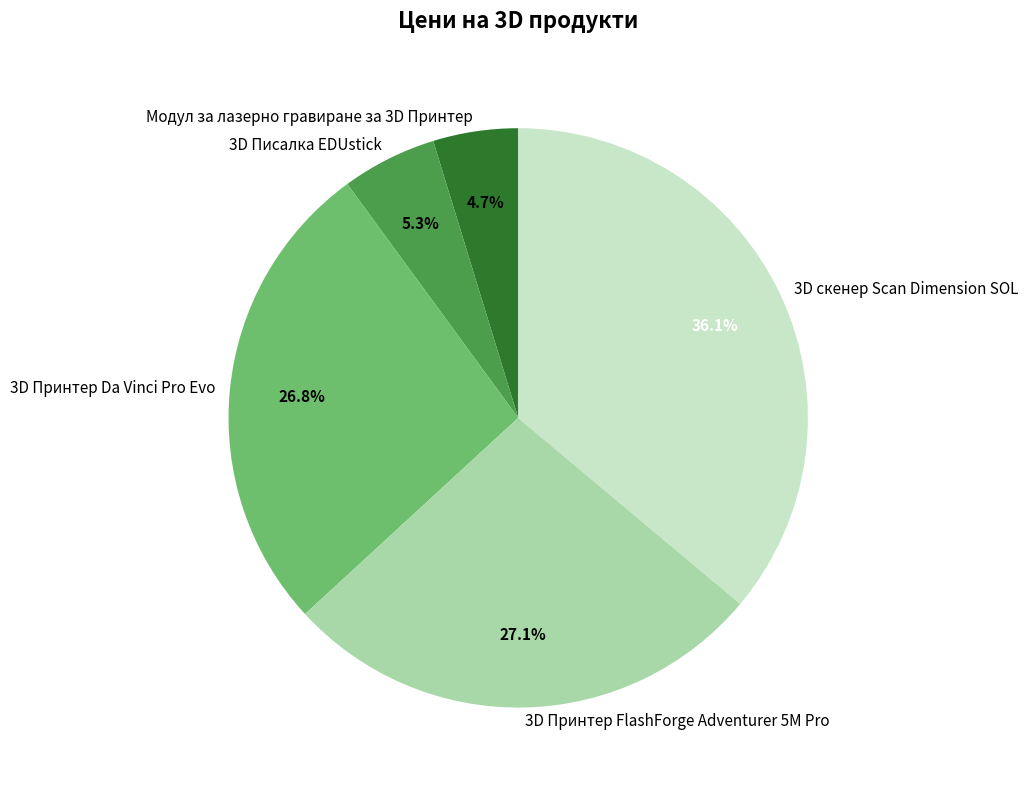

The 3D Принтер FlashForge Adventurer 5M Pro slice represents 17% of the pie. True or false?

False